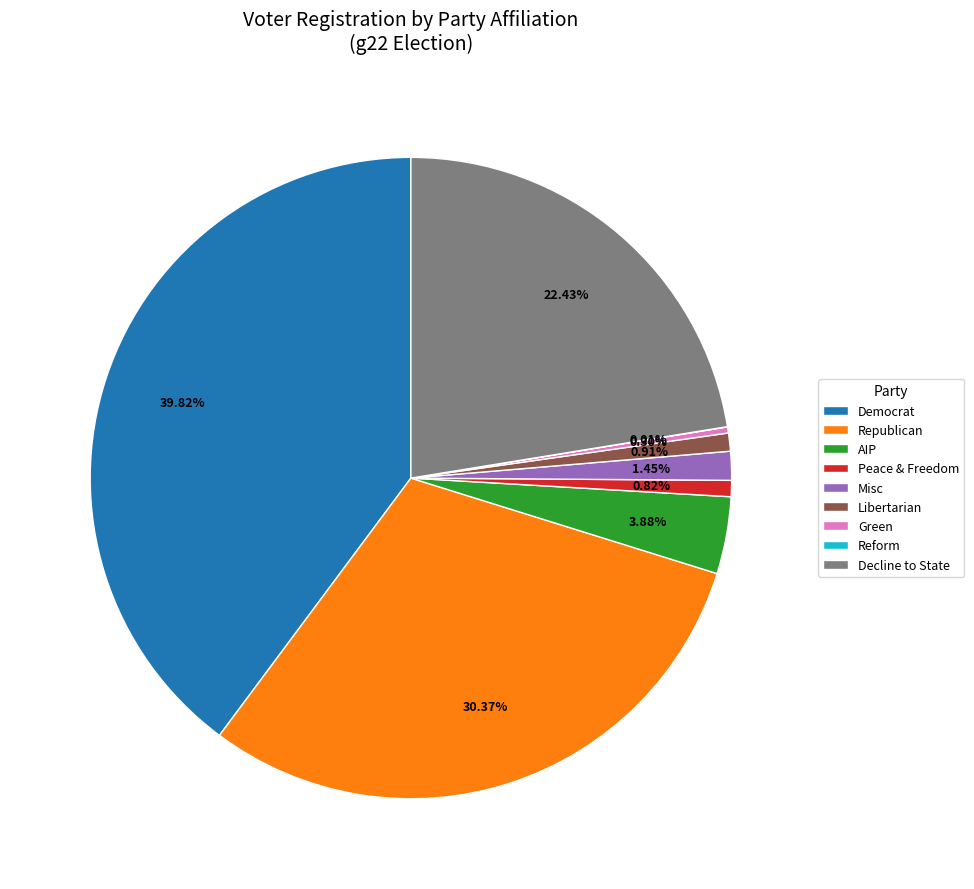

To the nearest percent, what is the difference between the largest and smallest slice percentages?

40%